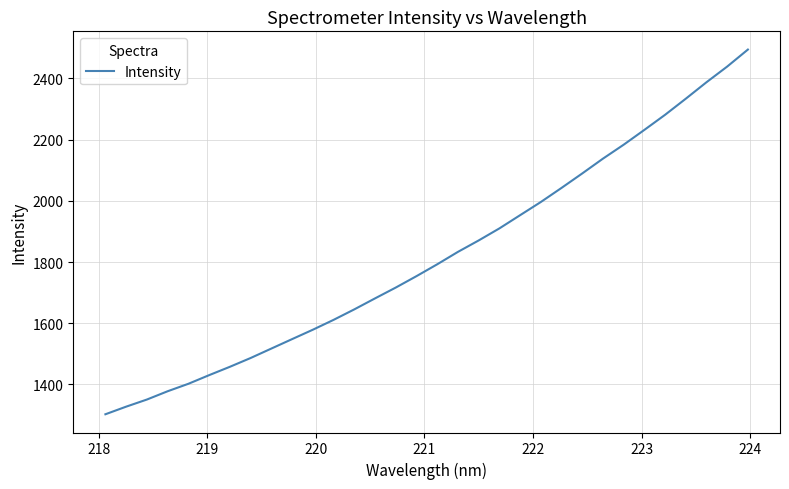

What is the minimum value shown in the chart?

1302.7